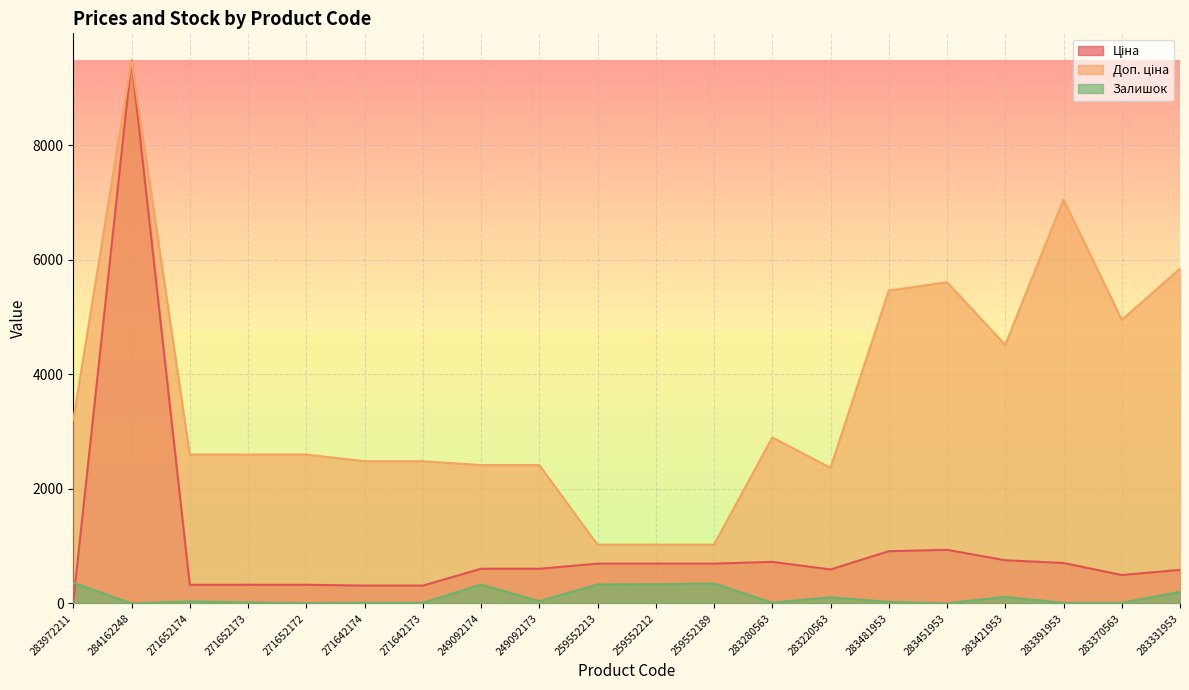

Reading right to left, extract all data points from this chart.

Ціна: 283331953=584.4	283370563=495.0	283391953=705.1	283421953=752.2	283451953=934.5	283481953=910.4	283220563=591.6	283280563=724.5	259552189=693.7	259552212=693.7	259552213=693.7	249092173=603.7	249092174=603.7	271642173=310.3	271642174=310.3	271652172=324.8	271652173=324.8	271652174=324.8	284162248=9480.1	283972211=32.0
Доп. ціна: 283331953=5843.9	283370563=4950.4	283391953=7051.3	283421953=4513.3	283451953=5607.2	283481953=5462.3	283220563=2366.5	283280563=2897.8	259552189=1024.6	259552212=1024.6	259552213=1024.6	249092173=2414.8	249092174=2414.8	271642173=2482.4	271642174=2482.4	271652172=2598.3	271652173=2598.3	271652174=2598.3	284162248=9480.1	283972211=3205.0
Залишок: 283331953=202.0	283370563=9.0	283391953=8.0	283421953=113.0	283451953=2.0	283481953=24.0	283220563=106.0	283280563=11.0	259552189=348.0	259552212=334.0	259552213=331.0	249092173=38.0	249092174=328.0	271642173=10.0	271642174=11.0	271652172=4.0	271652173=15.0	271652174=34.0	284162248=0.0	283972211=360.0